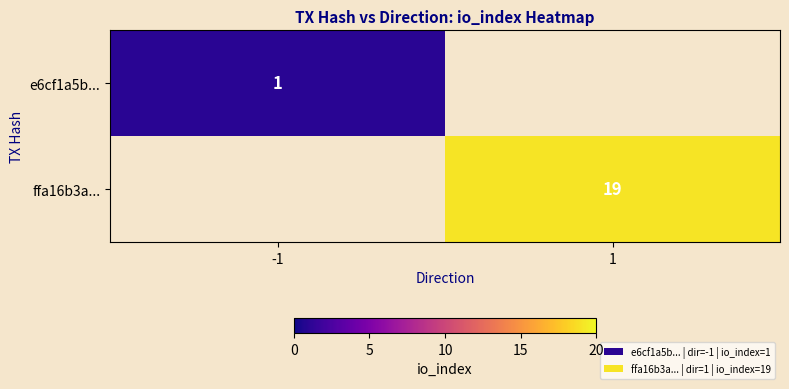

Which has a higher value, -1 or 1?

1